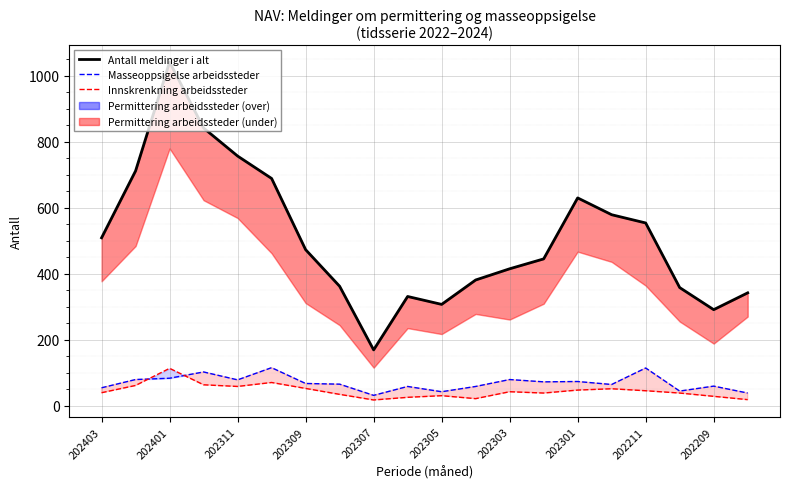

True or false: Innskrenkning arbeidssteder and Antall meldinger i alt cross at least once.

False